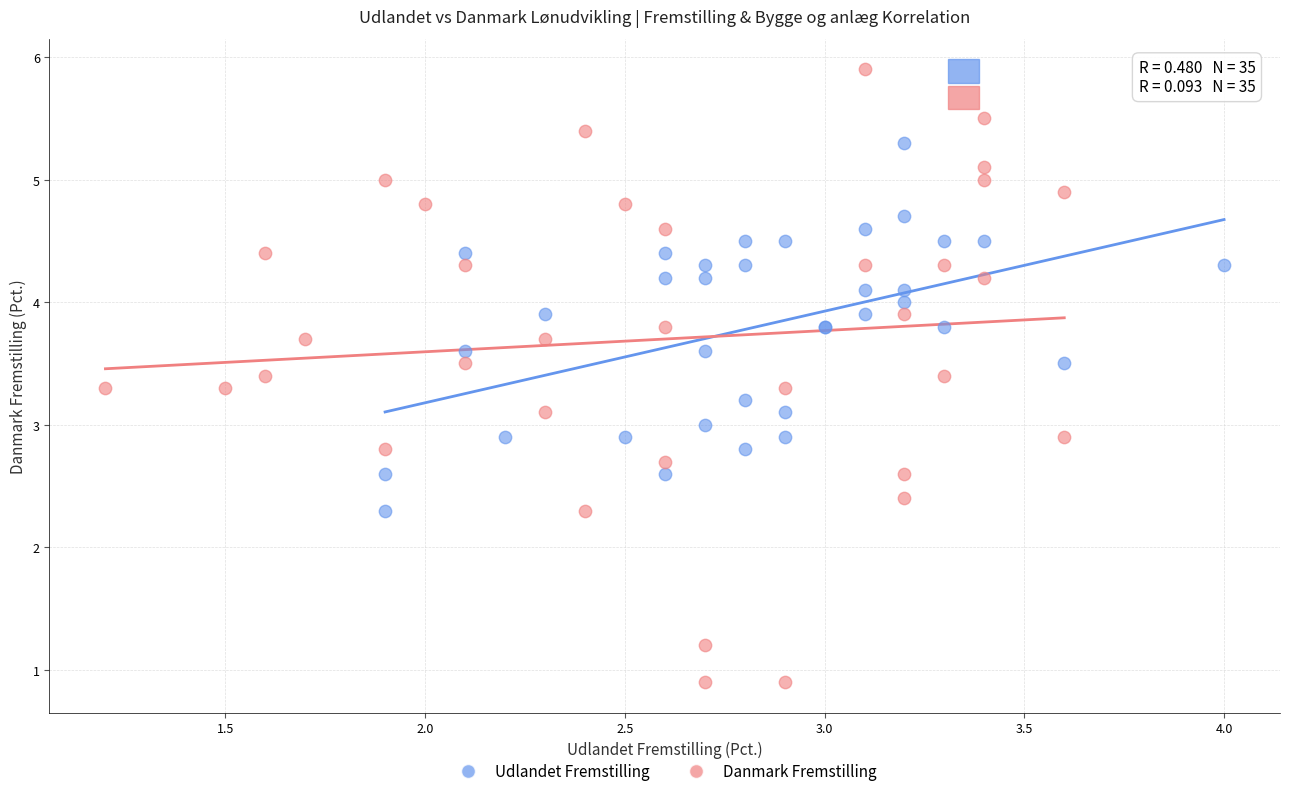

Which series reaches the minimum Y coordinate?

Danmark Fremstilling